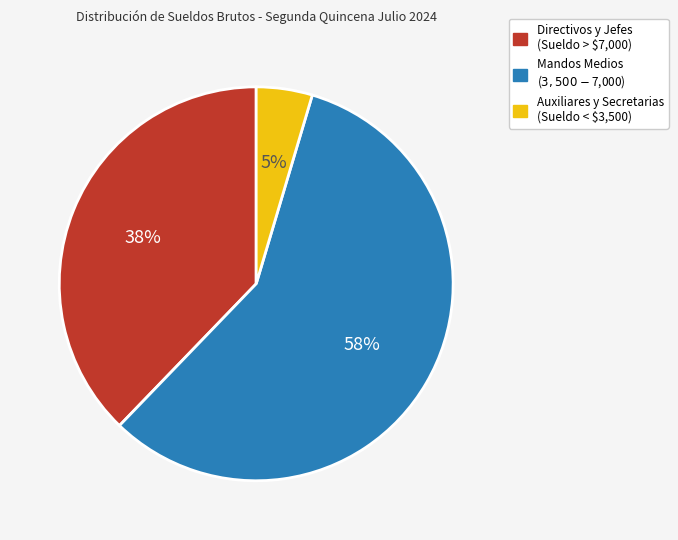

Is there any slice that represents more than half of the pie?

Yes